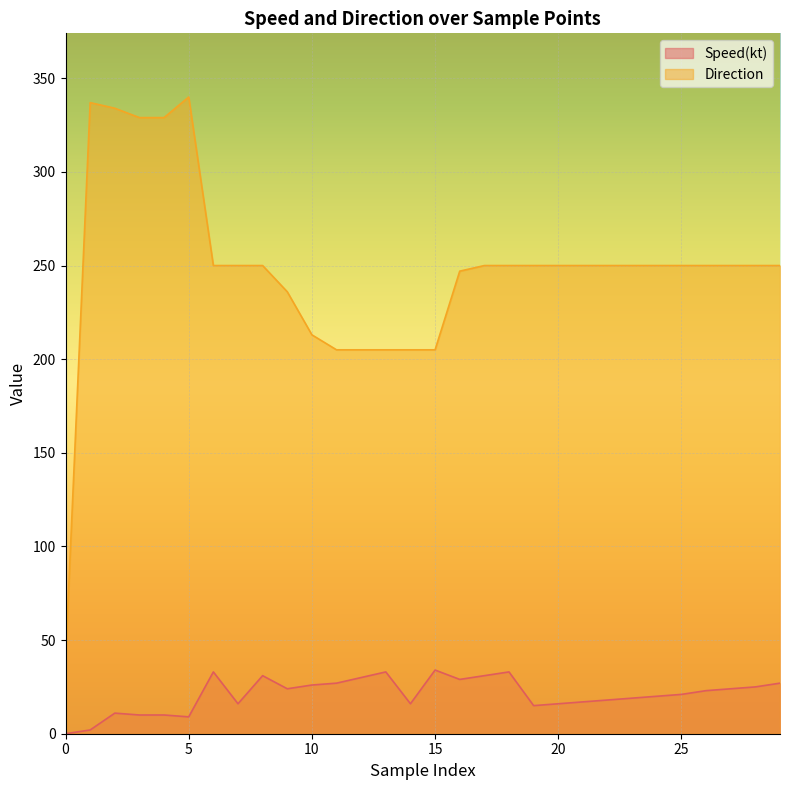

True or false: Direction has a value of 432 at 25.

False